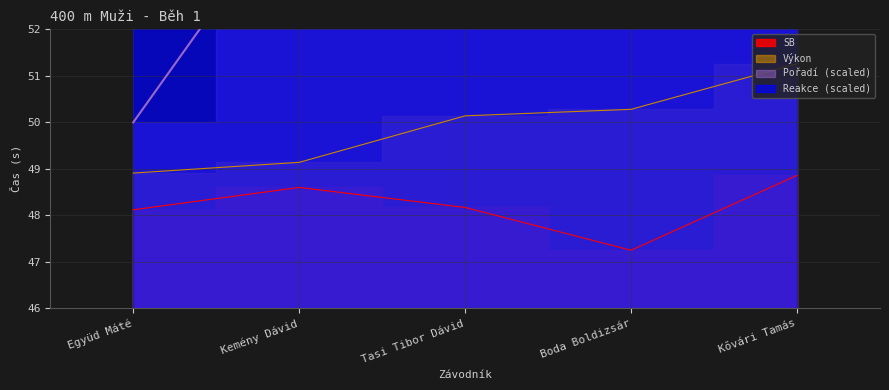

How many lines are shown in the chart?

4